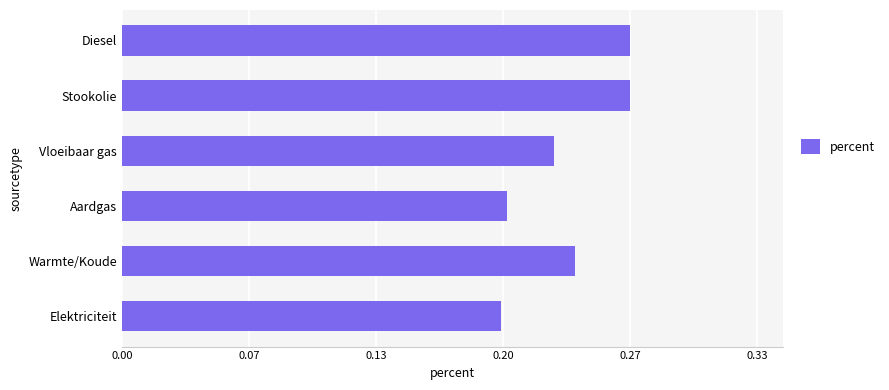

Does the chart contain any negative values?

No